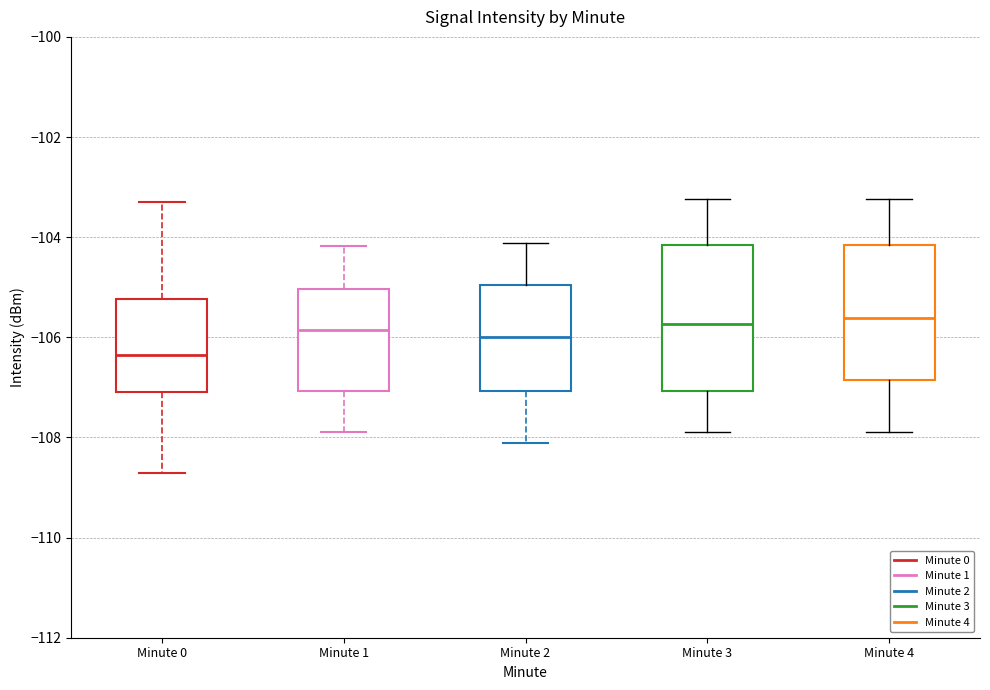

Where does the upper whisker of the box for Minute 1 end on the y-axis? The values are not printed on the chart, so give them approximately, as read against the axis.

-104.2